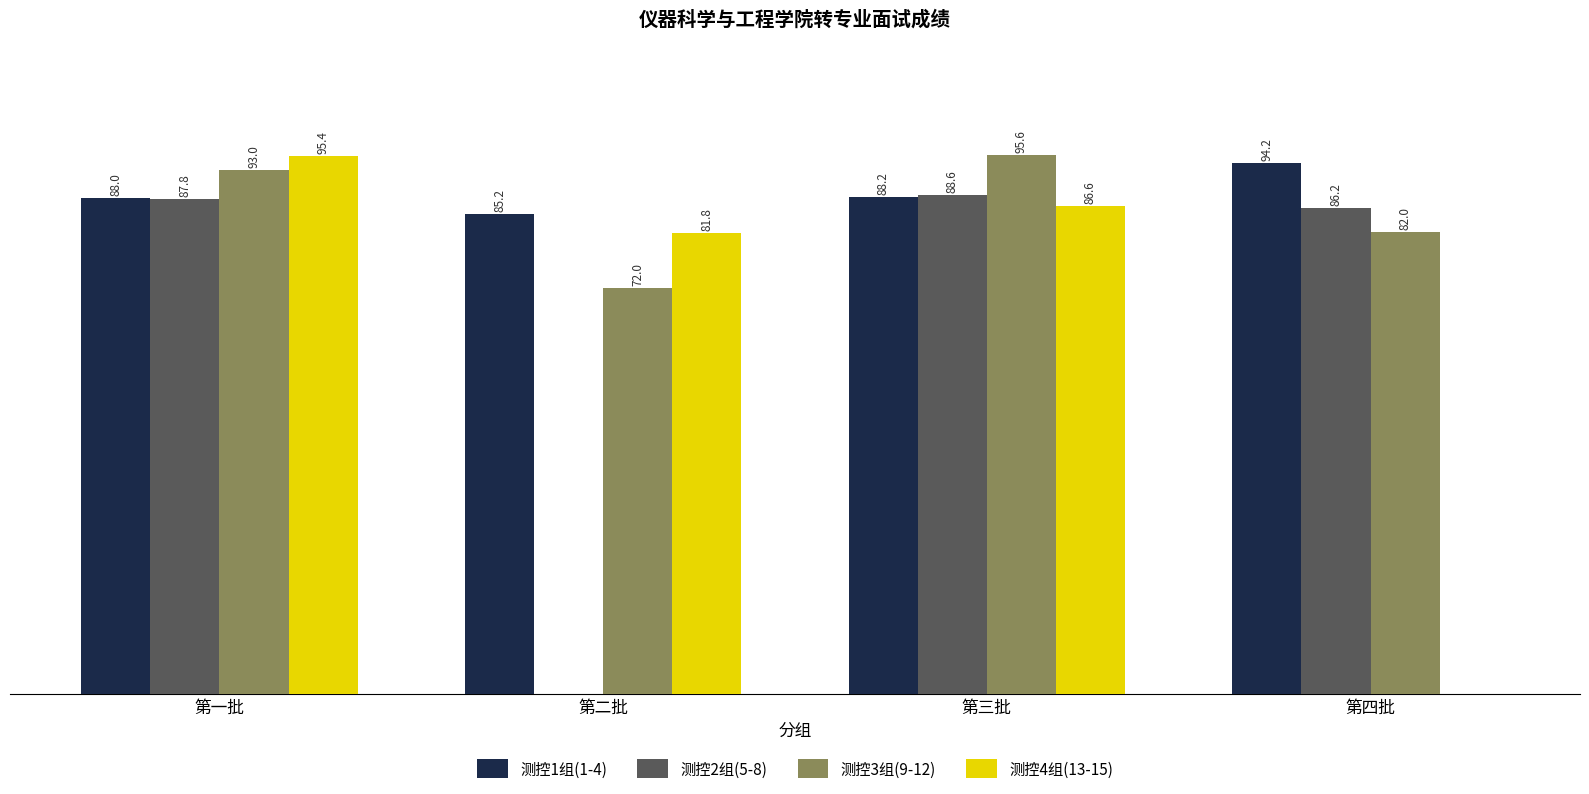

Between 第一批 and 第四批, which series saw the biggest shift?

测控4组(13-15)